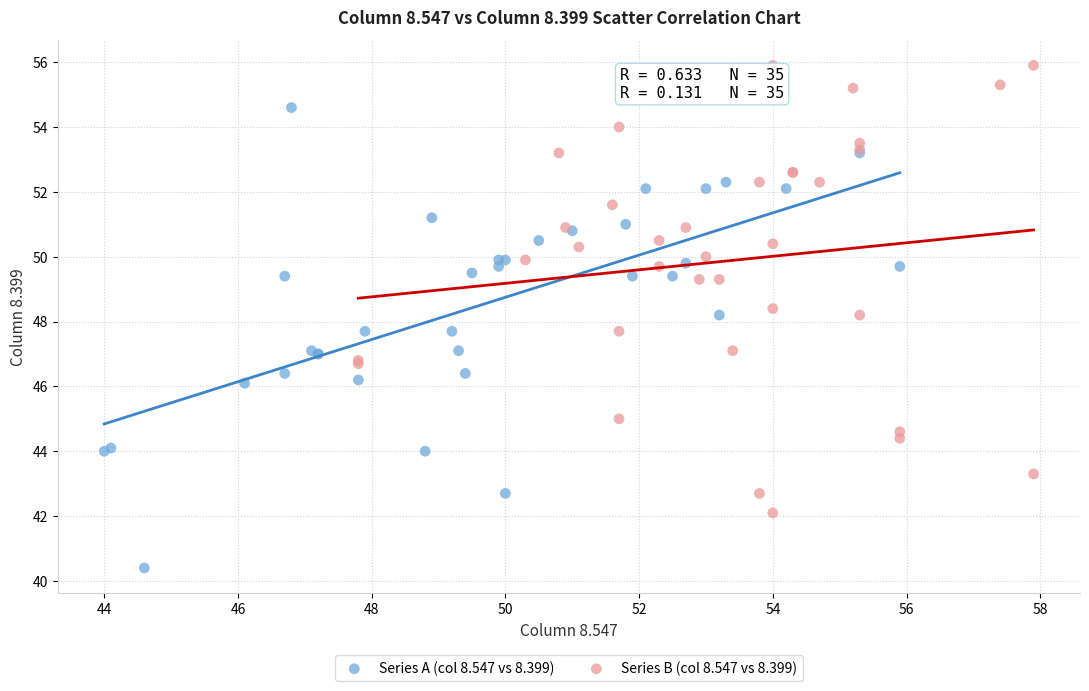

Which series contains the lowest Y value?

Series A (col 8.547 vs 8.399)